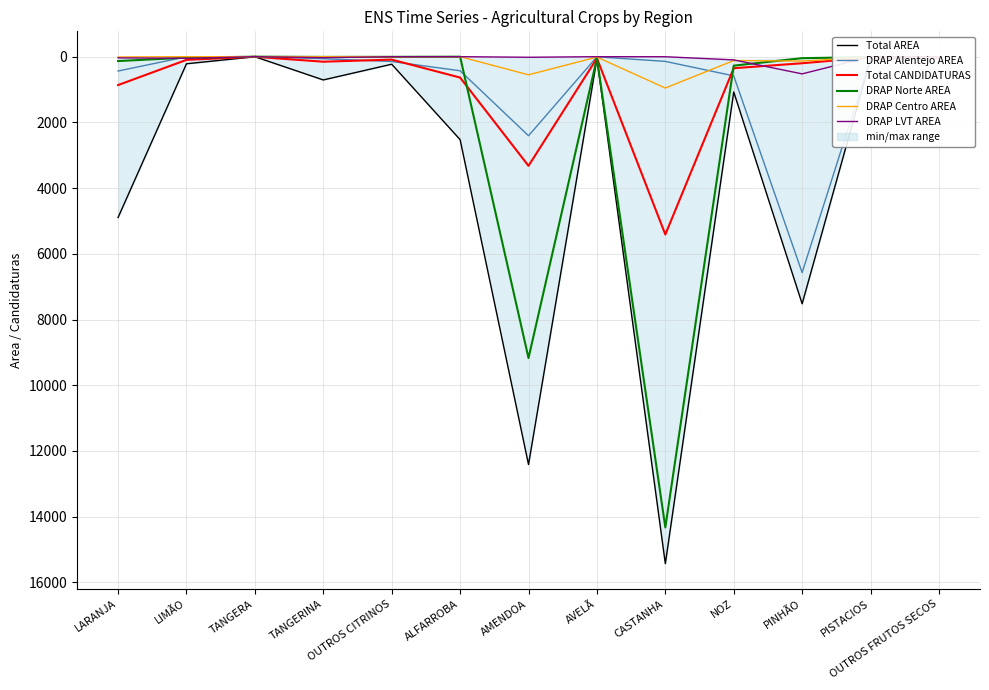

Between LARANJA and OUTROS CITRINOS, which is larger?

LARANJA